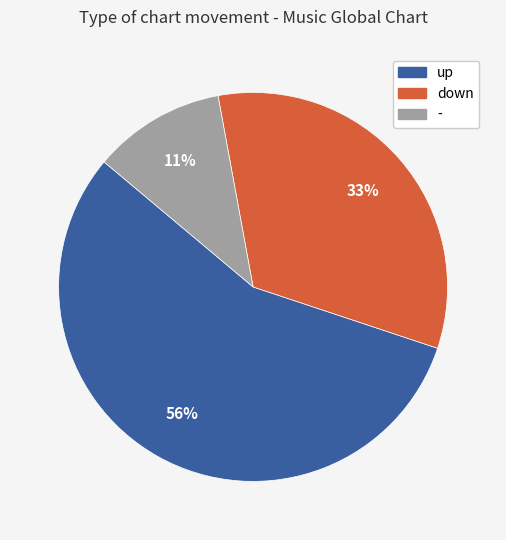

Count the number of slices in the pie.

3